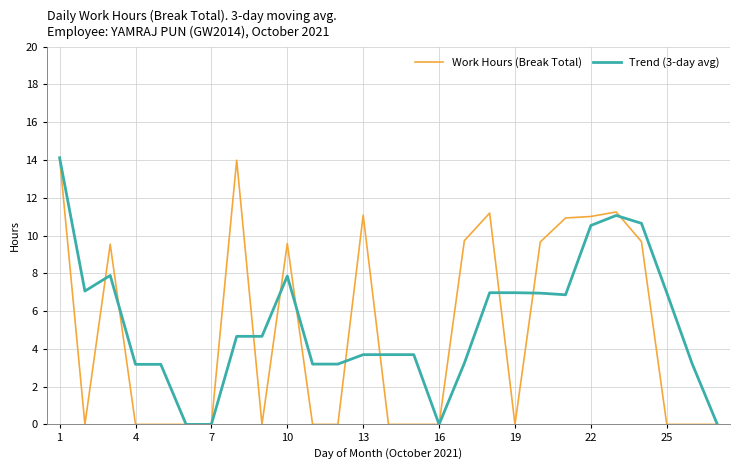

Count the number of data series in this chart.

2